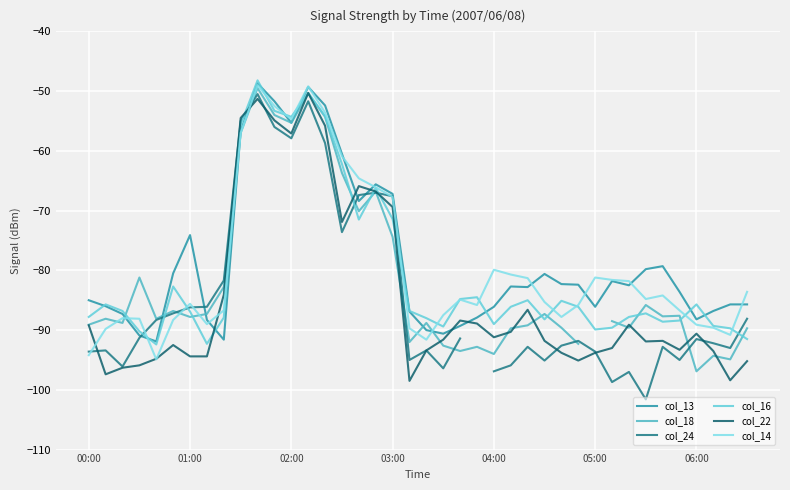

Rank the series by their maximum value, from lowest to highest.

col_24, col_22, col_18, col_14, col_13, col_16